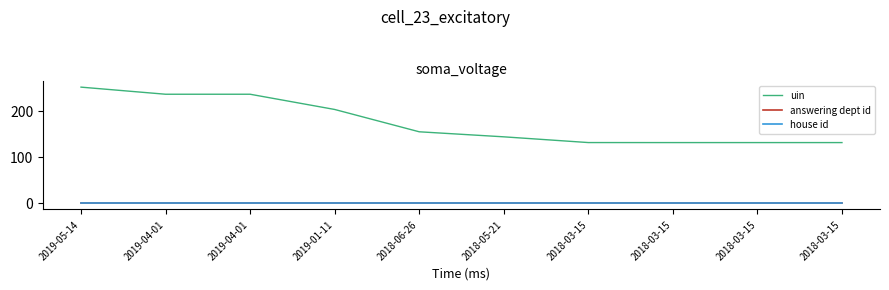

Between 2019-04-01 and 2018-05-21, which is larger?

2019-04-01